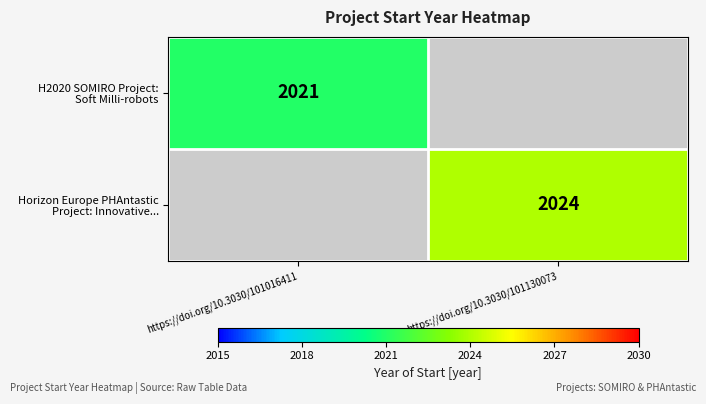

At https://doi.org/10.3030/101016411, list the series in order from largest to smallest.

H2020 SOMIRO Project: Soft Milli-robots, Horizon Europe PHAntastic Project: Innovative...